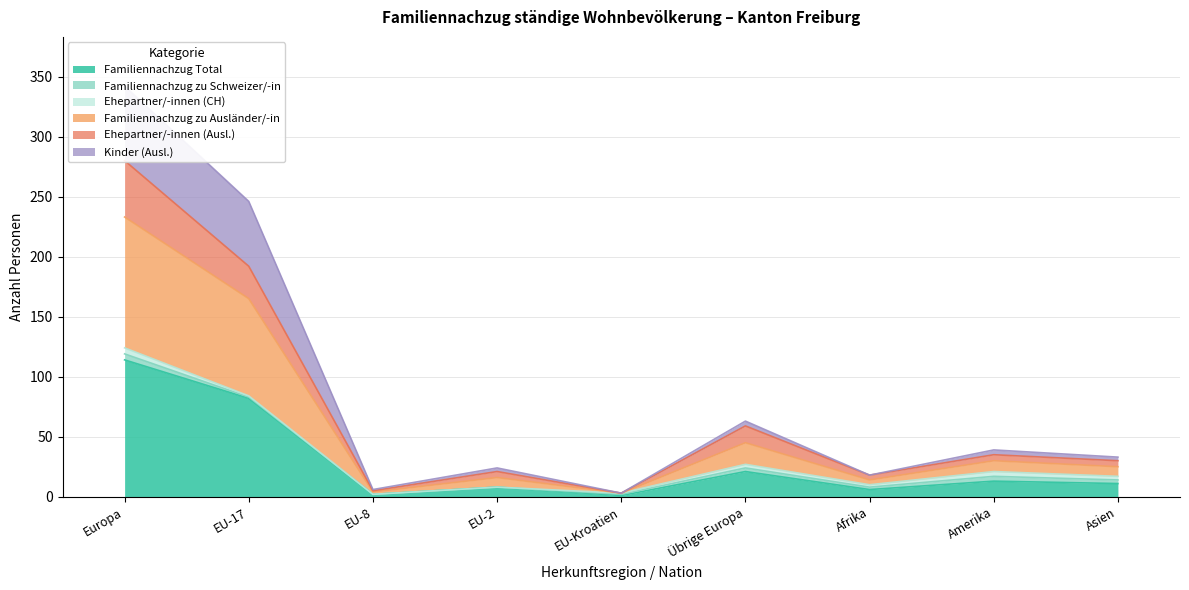

The Familiennachzug Total series shows 34 at Übrige Europa. True or false?

False